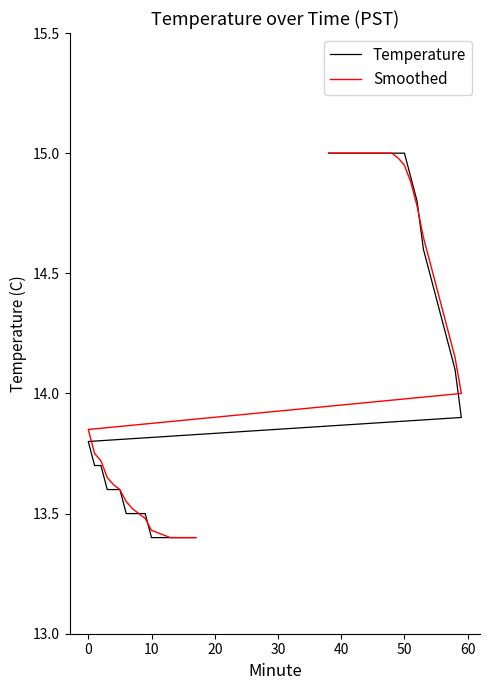

What are all the series names shown in the legend?

Temperature, Smoothed